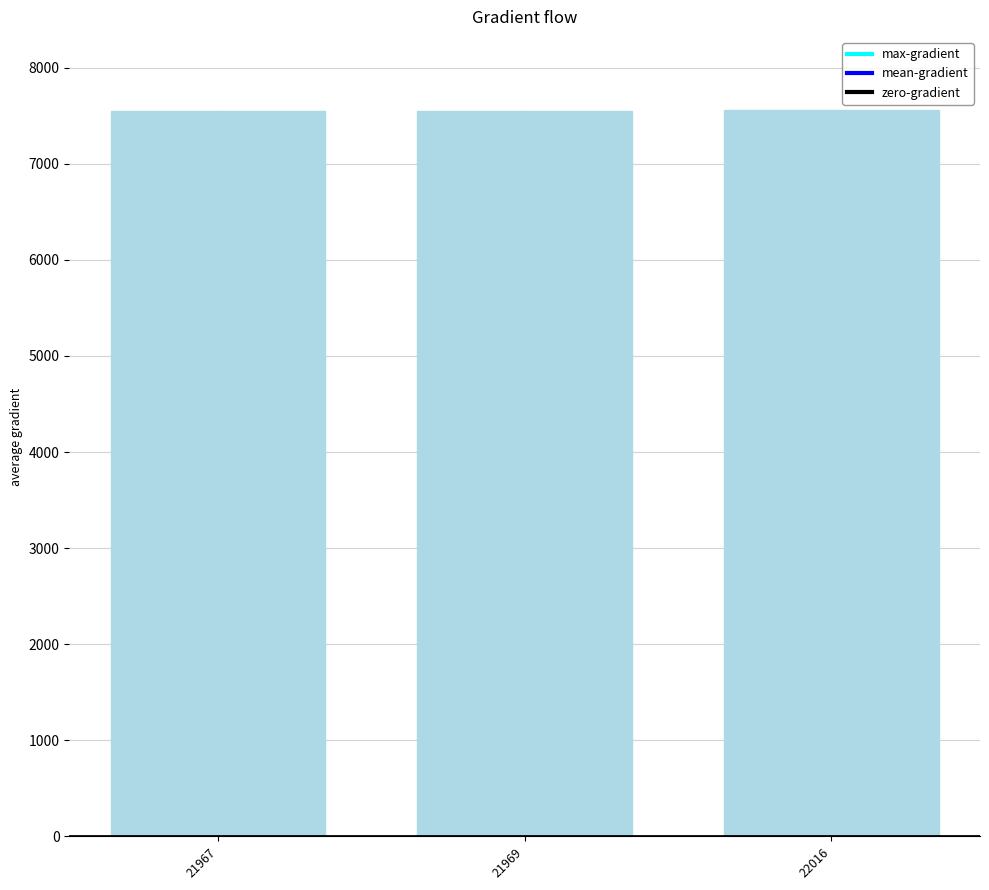

Does the chart contain stacked bars?

No